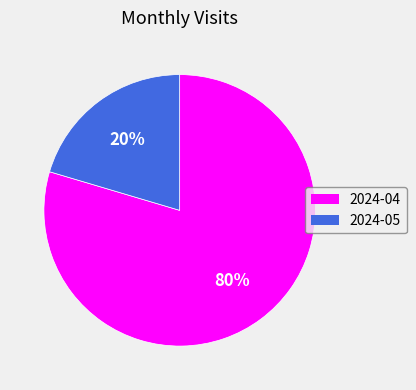

How many slices are in this pie chart?

2